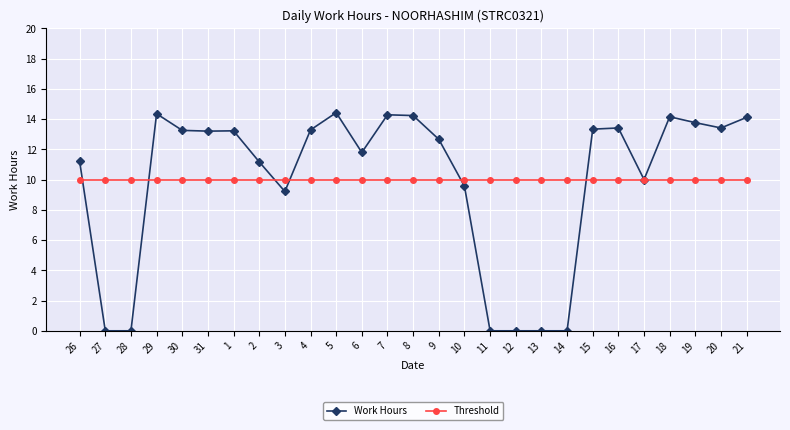

Is this an area chart (filled region under the line)?

No